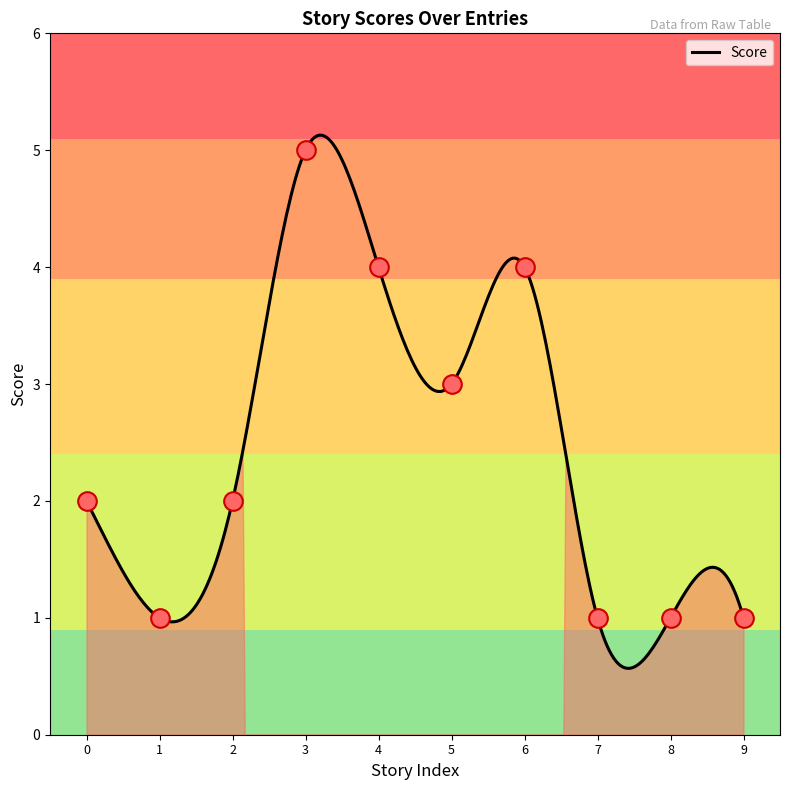

What is the highest value of the Score series?

5.1